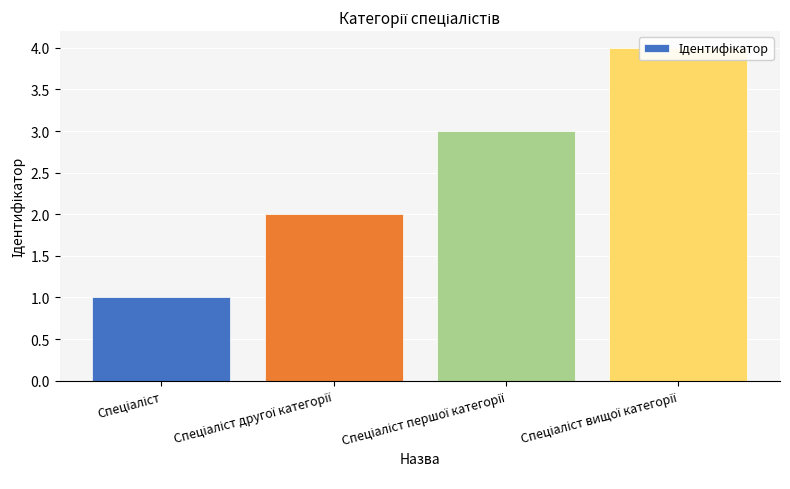

Count the number of categories in the chart.

4